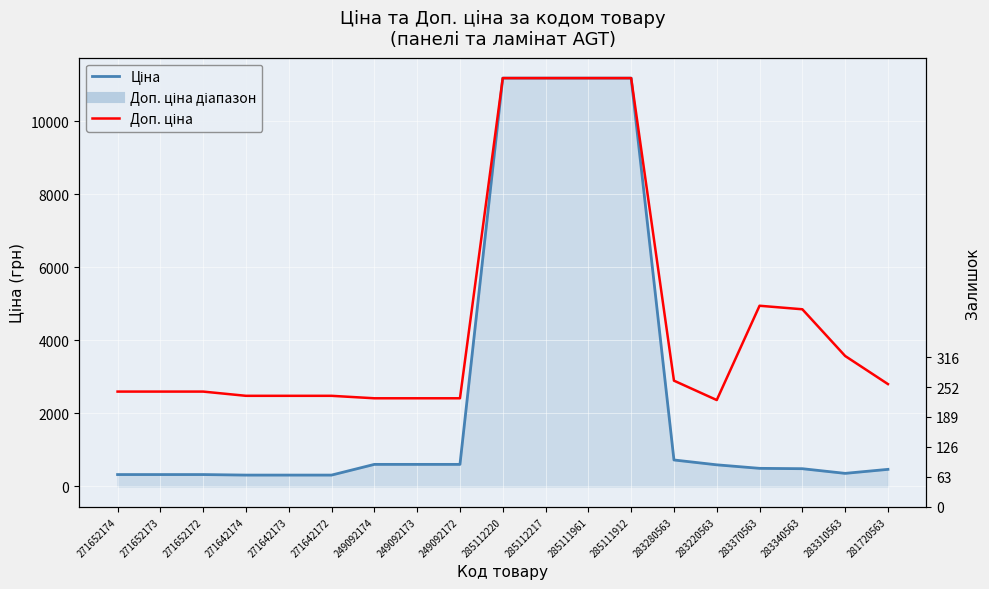

Reading left to right, transcribe all the data shown in this chart.

Ціна: 324.8	324.8	324.8	310.3	310.3	310.3	603.7	603.7	603.7	11188.2	11188.2	11188.2	11188.2	724.5	591.6	495.0	485.4	357.4	467.3
Доп. ціна: 2598.3	2598.3	2598.3	2482.4	2482.4	2482.4	2414.8	2414.8	2414.8	11188.2	11188.2	11188.2	11188.2	2897.8	2366.5	4950.4	4853.8	3573.9	2803.6
Залишок: 35.0	15.0	4.0	11.0	10.0	4.0	316.0	38.0	0.0	17.0	17.0	17.0	15.0	11.0	106.0	9.0	14.0	85.0	239.0